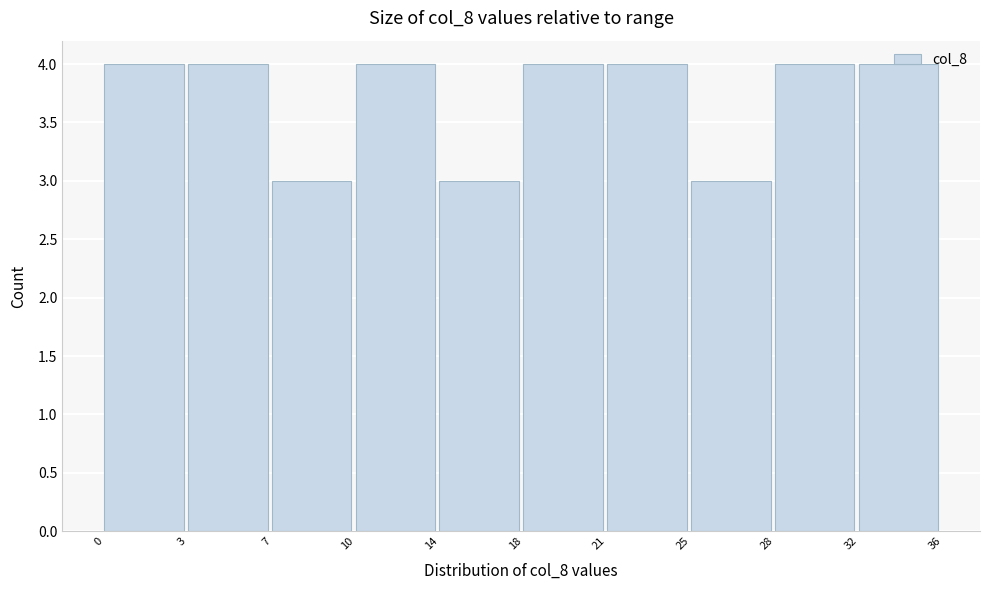

True or false: the data shows 1 at 25.

False